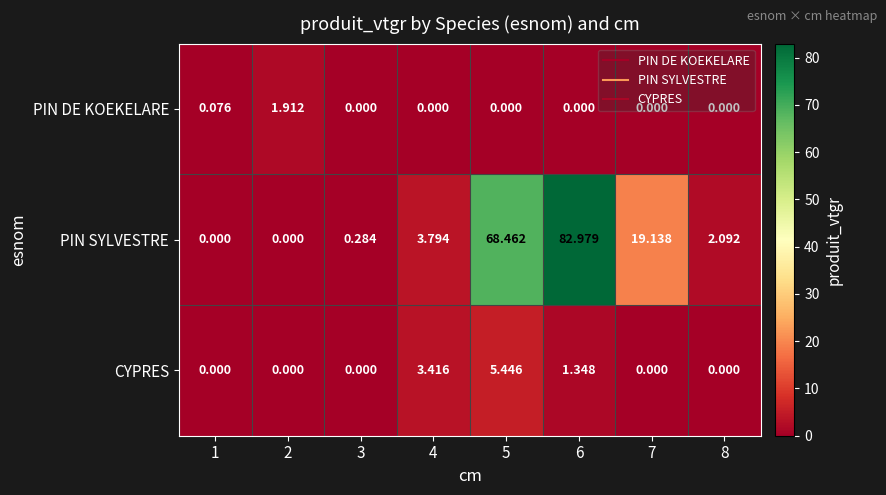

Which series has the largest total across all categories?

PIN SYLVESTRE